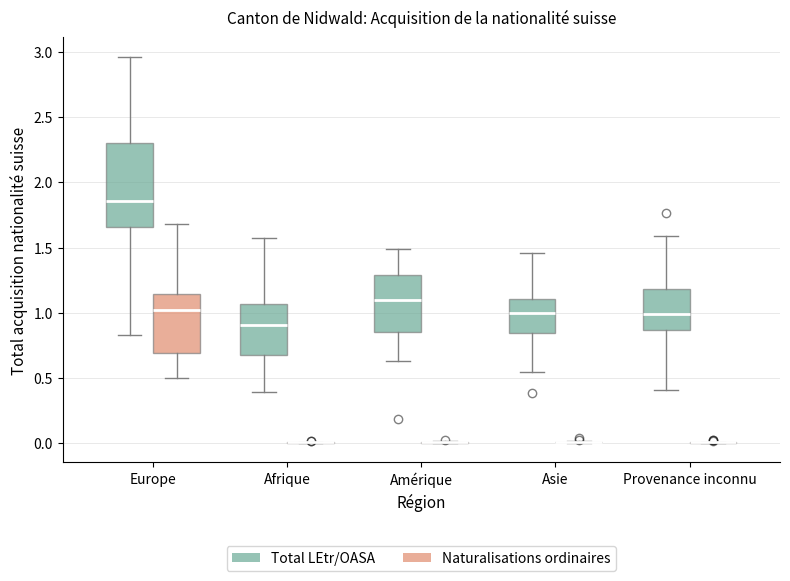

Reading left to right, read every box against the y-axis: the position of its median line, the range the box covers, and the ends of its whiskers. The values are not printed on the chart, so give them approximately, as read against the axis.

Europe (Total LEtr/OASA): median 1.85, box 1.65 to 2.30, whiskers 0.85 to 2.95
Europe (Naturalisations ordinaires): median 1.00, box 0.70 to 1.15, whiskers 0.50 to 1.70
Afrique (Total LEtr/OASA): median 0.90, box 0.65 to 1.05, whiskers 0.40 to 1.55
Afrique (Naturalisations ordinaires): box collapsed to a line at 0.00, whiskers 0.00 to 0.00
Amérique (Total LEtr/OASA): median 1.10, box 0.85 to 1.30, whiskers 0.65 to 1.50
Amérique (Naturalisations ordinaires): box collapsed to a line at 0.00, whiskers 0.00 to 0.00
Asie (Total LEtr/OASA): median 1.00, box 0.85 to 1.10, whiskers 0.55 to 1.45
Asie (Naturalisations ordinaires): box collapsed to a line at 0.00, whiskers 0.00 to 0.00
Provenance inconnu (Total LEtr/OASA): median 1.00, box 0.85 to 1.20, whiskers 0.40 to 1.60
Provenance inconnu (Naturalisations ordinaires): box collapsed to a line at 0.00, whiskers 0.00 to 0.00